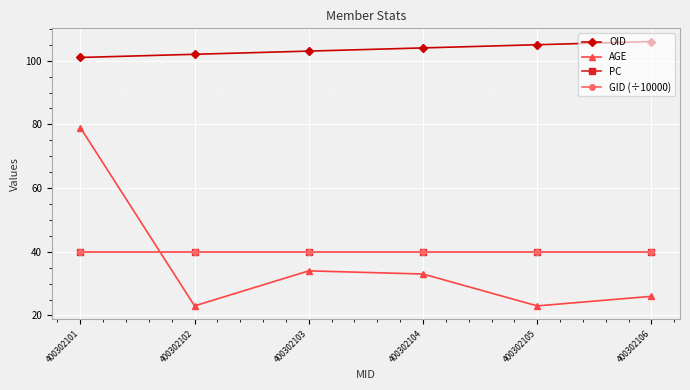

Which series has the widest spread of values?

AGE